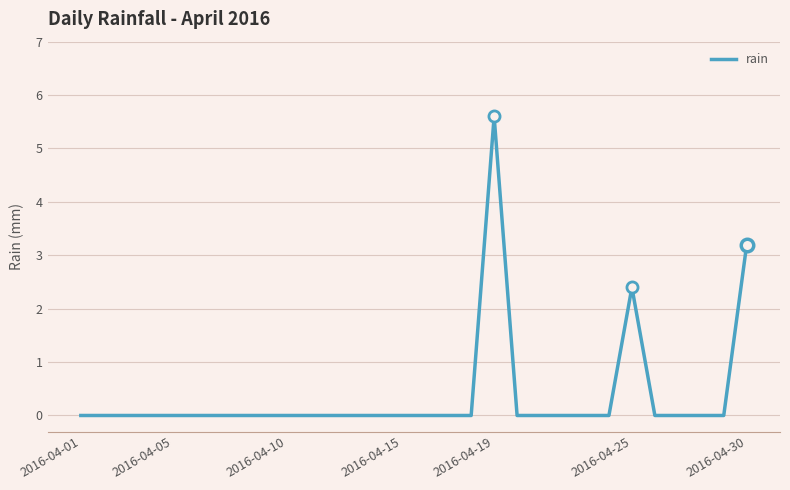

What is the difference between the maximum and minimum values?

5.6